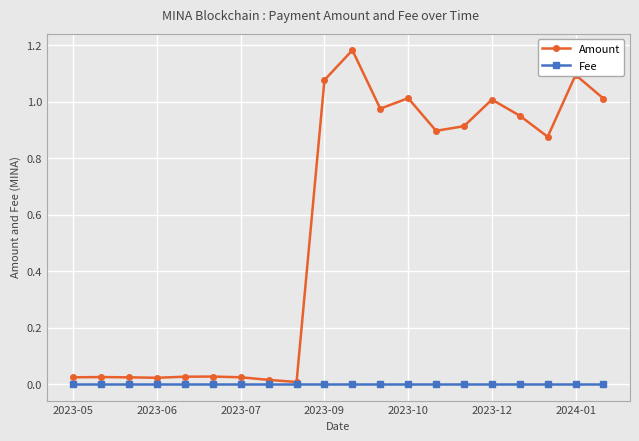

Which series has the widest spread of values?

Amount